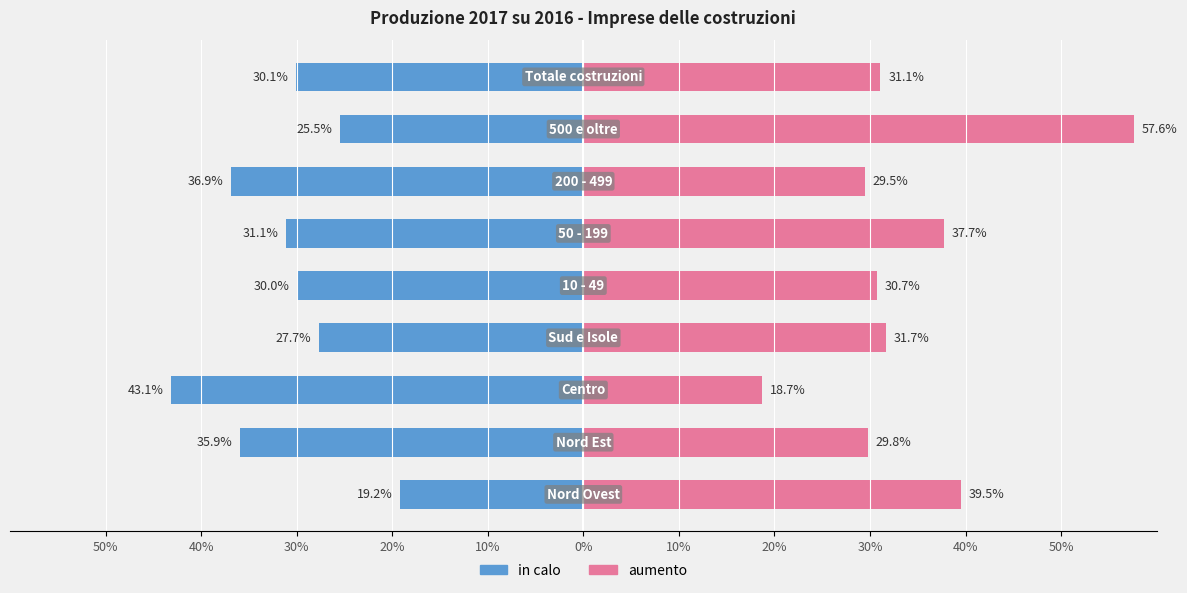

What is the difference between the in calo values at 30% and 40%?

7.2